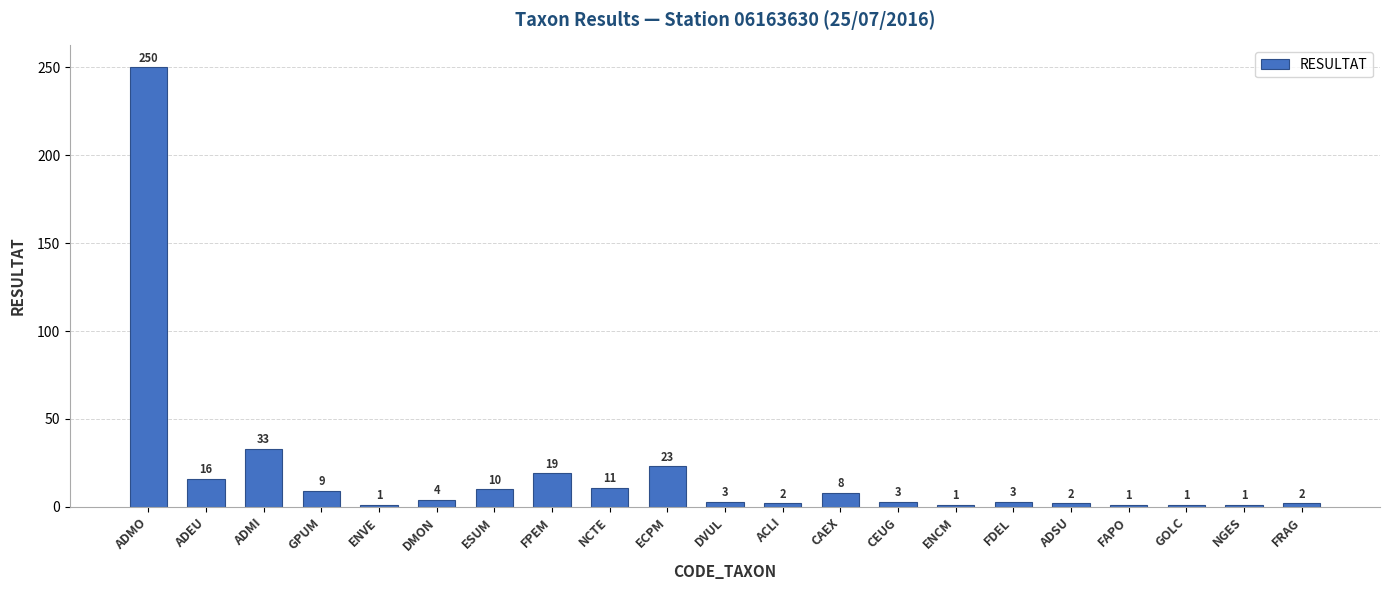

Read the value at FPEM, to the nearest 10.

20